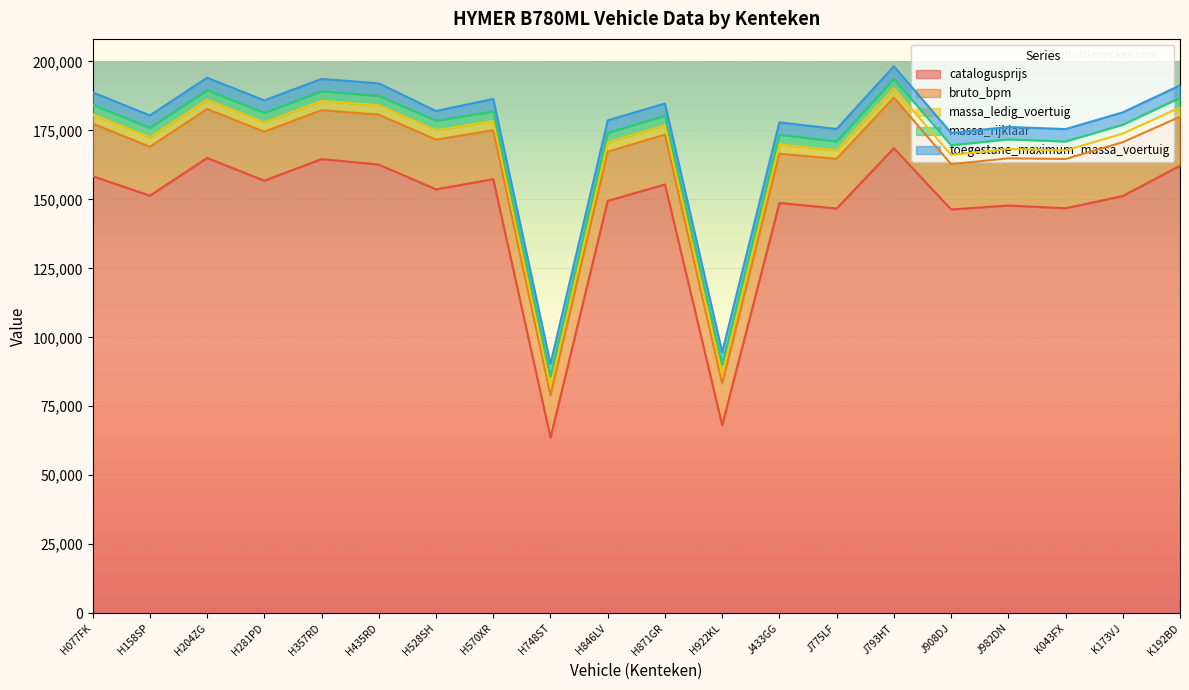

What is the average value of the massa_ledig_voertuig series?

3340